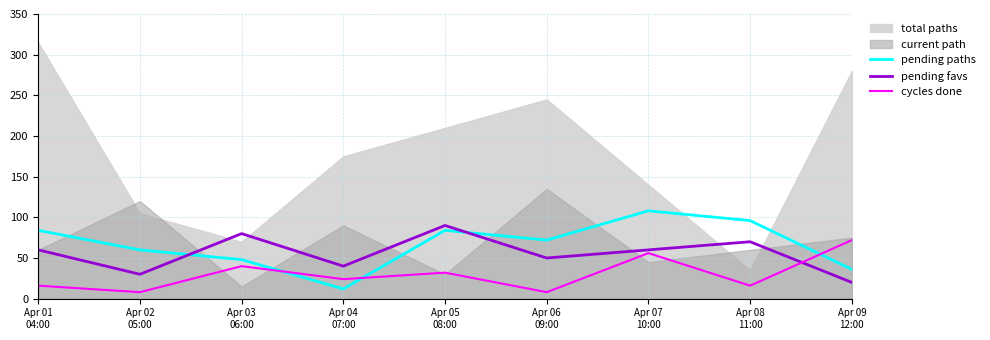

At which category does cycles done reach its first local peak?

Apr 03
06:00